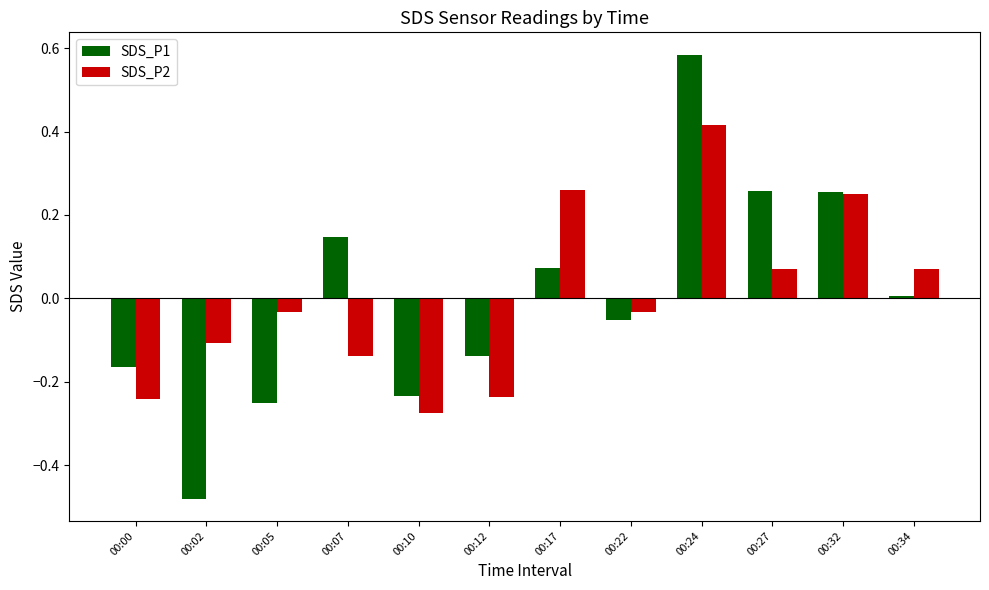

What is the difference between the SDS_P1 values at 00:02 and 00:24?

1.1